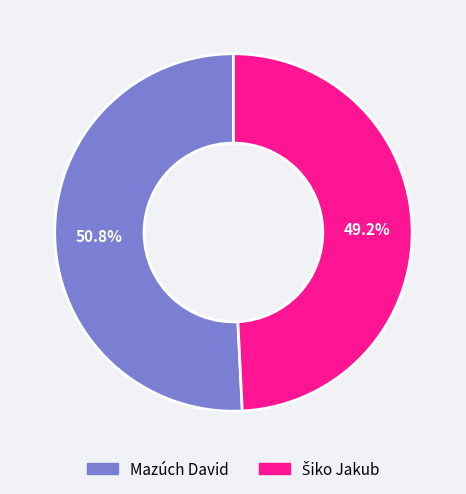

What is the largest slice in the pie chart?

Mazúch David